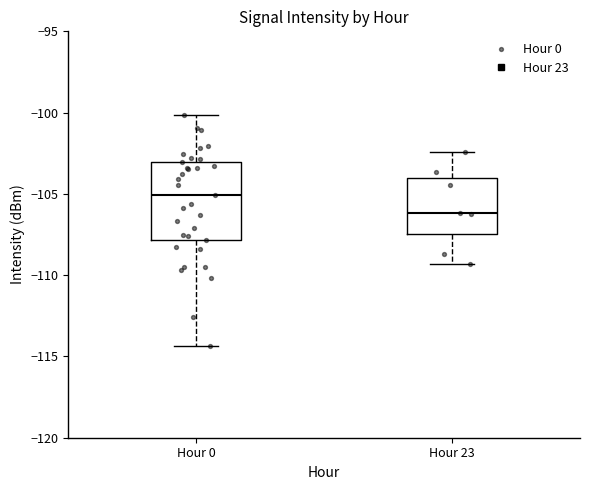

Which box's median line is the lowest?

Hour 23